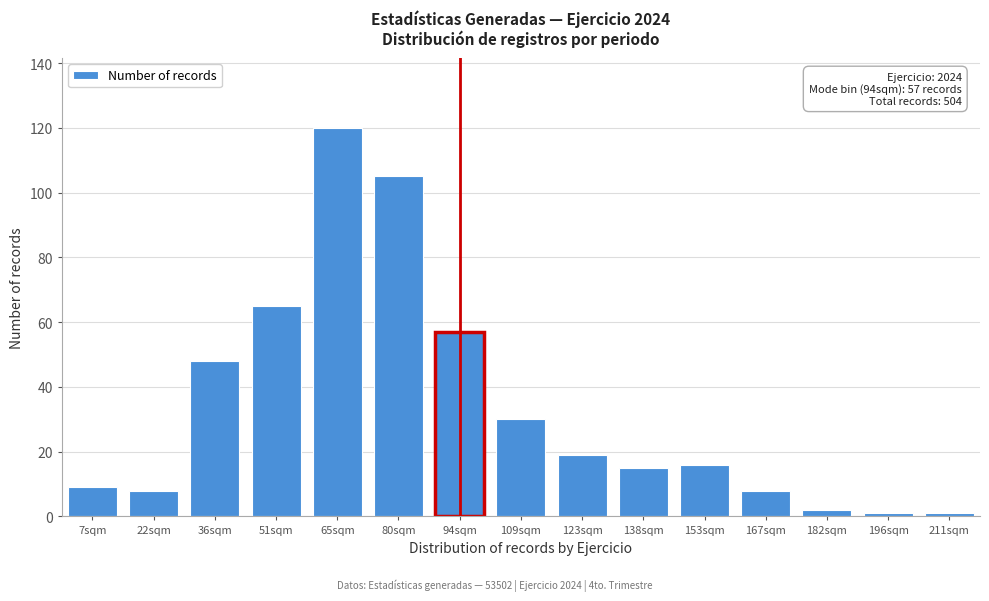

Reading left to right, transcribe all the data shown in this chart.

7sqm=9	22sqm=8	36sqm=48	51sqm=65	65sqm=120	80sqm=105	94sqm=57	109sqm=30	123sqm=19	138sqm=15	153sqm=16	167sqm=8	182sqm=2	196sqm=1	211sqm=1